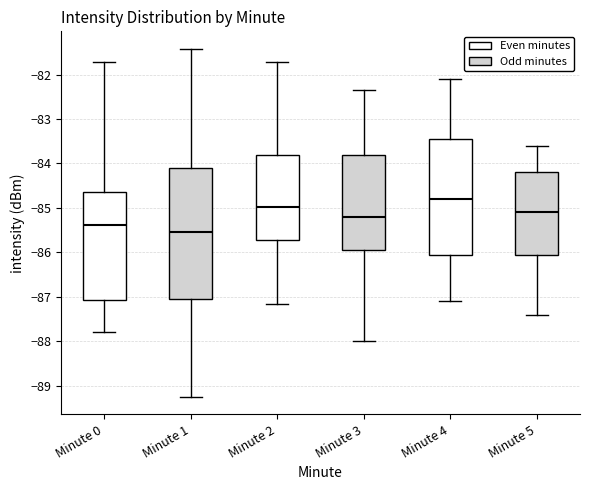

Where does the lower whisker of the box for Minute 0 end on the y-axis? The values are not printed on the chart, so give them approximately, as read against the axis.

-87.8